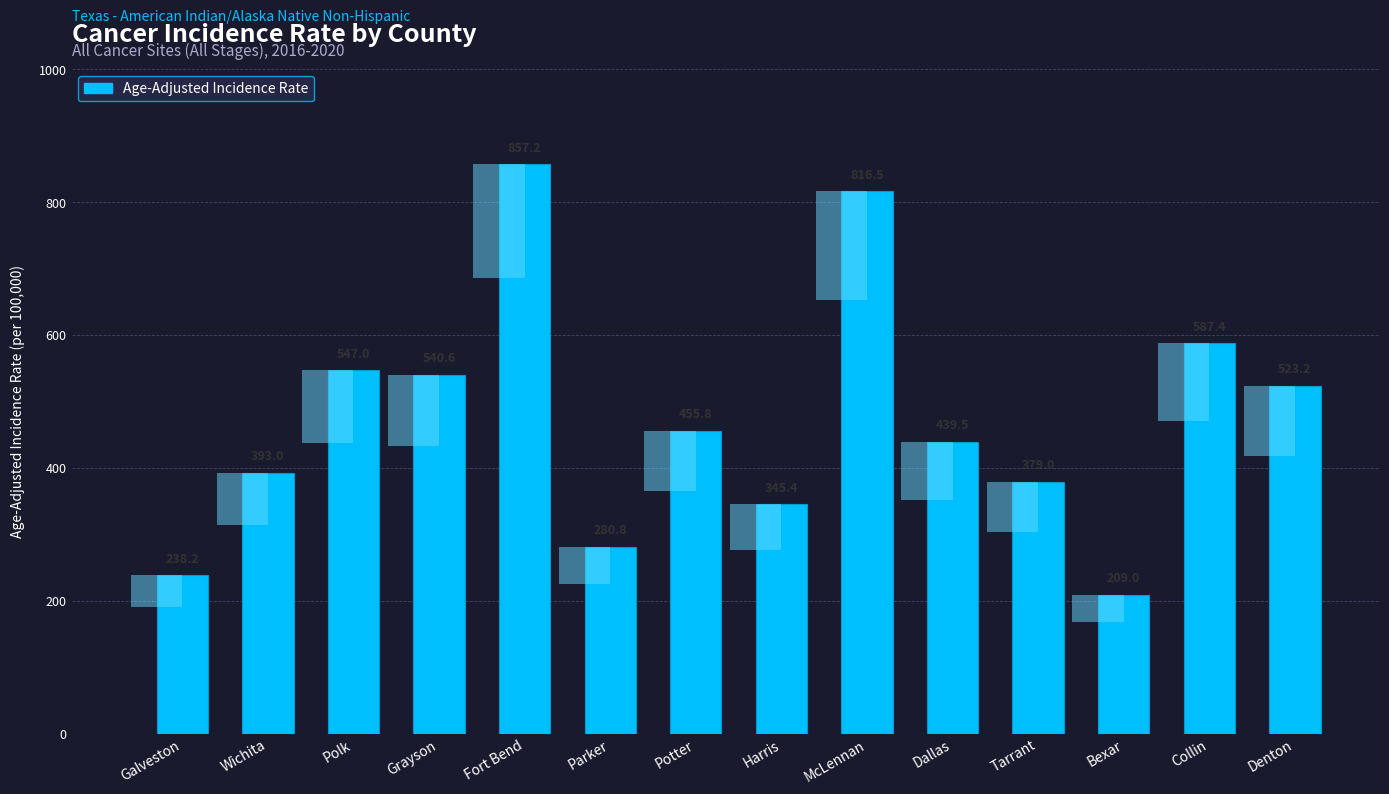

List the labels in order of value, largest first.

Fort Bend, McLennan, Collin, Polk, Grayson, Denton, Potter, Dallas, Wichita, Tarrant, Harris, Parker, Galveston, Bexar